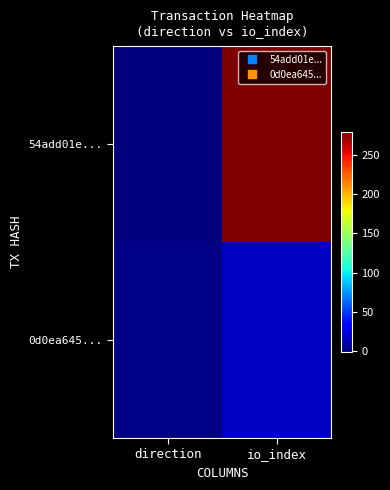

Between io_index and direction, which is larger?

io_index